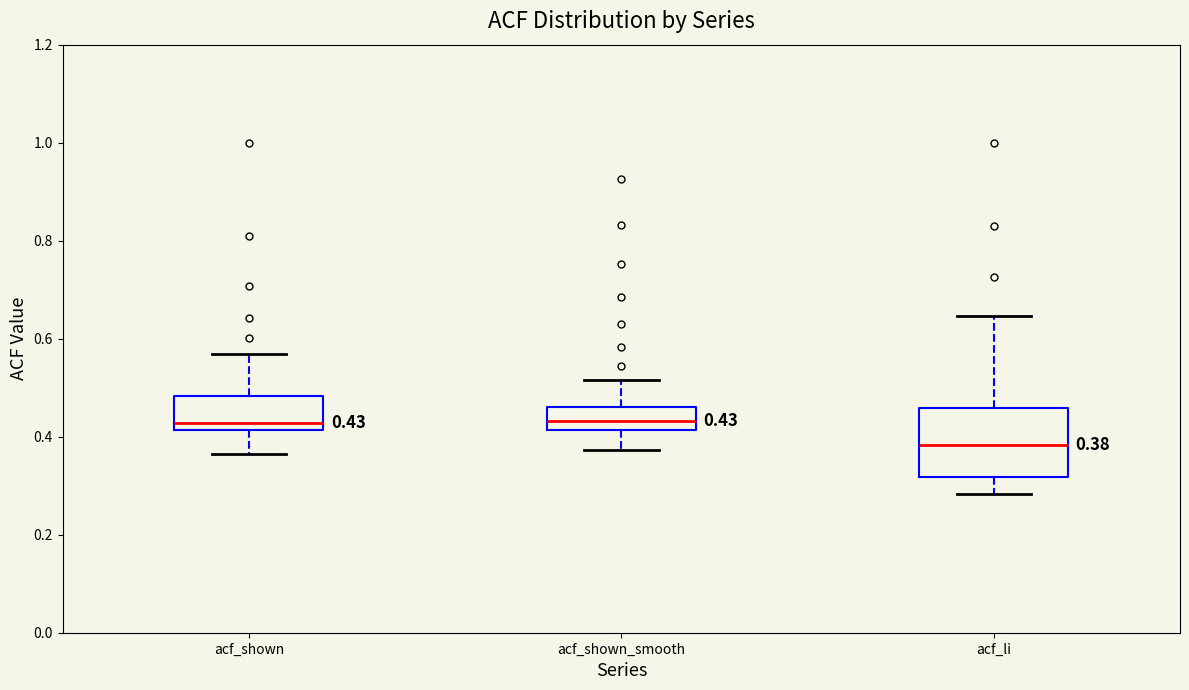

Which box is the tallest, from its lower edge to its upper edge?

acf_li